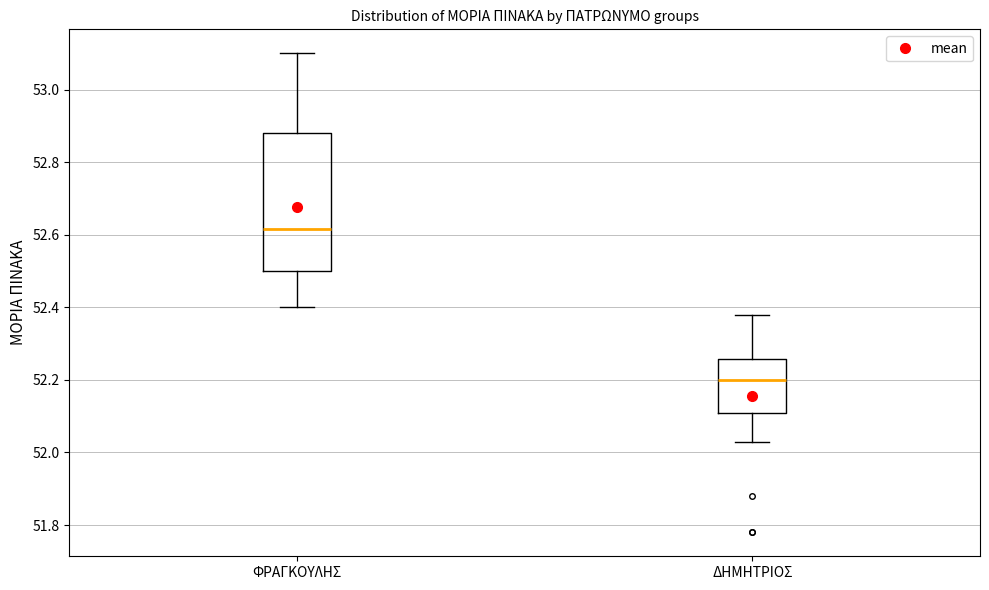

Reading left to right, read every box against the y-axis: the position of its median line, the range the box covers, and the ends of its whiskers. The values are not printed on the chart, so give them approximately, as read against the axis.

ΦΡΑΓΚΟΥΛΗΣ: median 52.62, box 52.50 to 52.88, whiskers 52.40 to 53.10
ΔΗΜΗΤΡΙΟΣ: median 52.20, box 52.12 to 52.26, whiskers 52.04 to 52.38